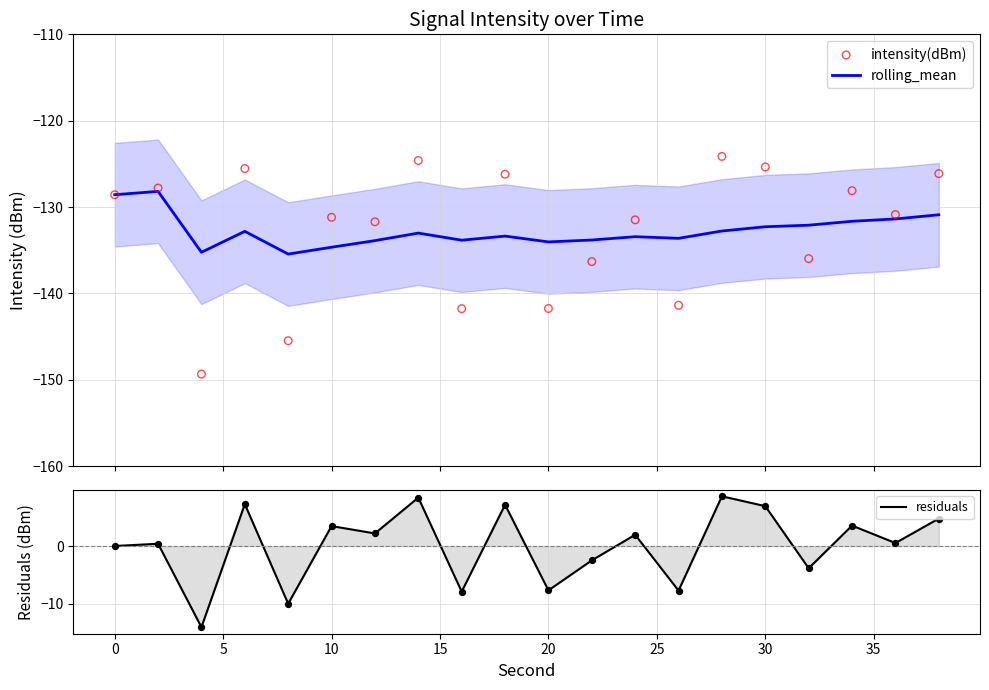

Which series contains the lowest Y value?

intensity(dBm)